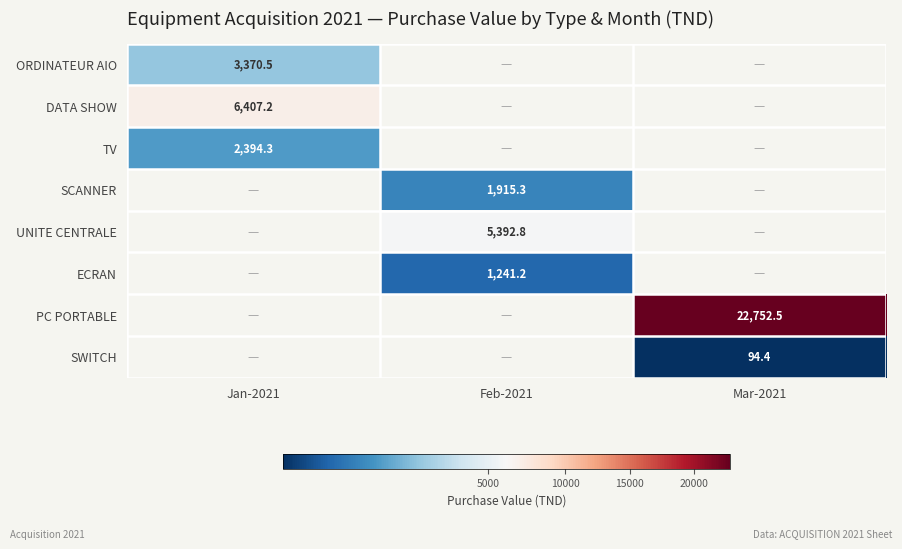

Between Feb-2021 and Mar-2021, which is larger?

Mar-2021